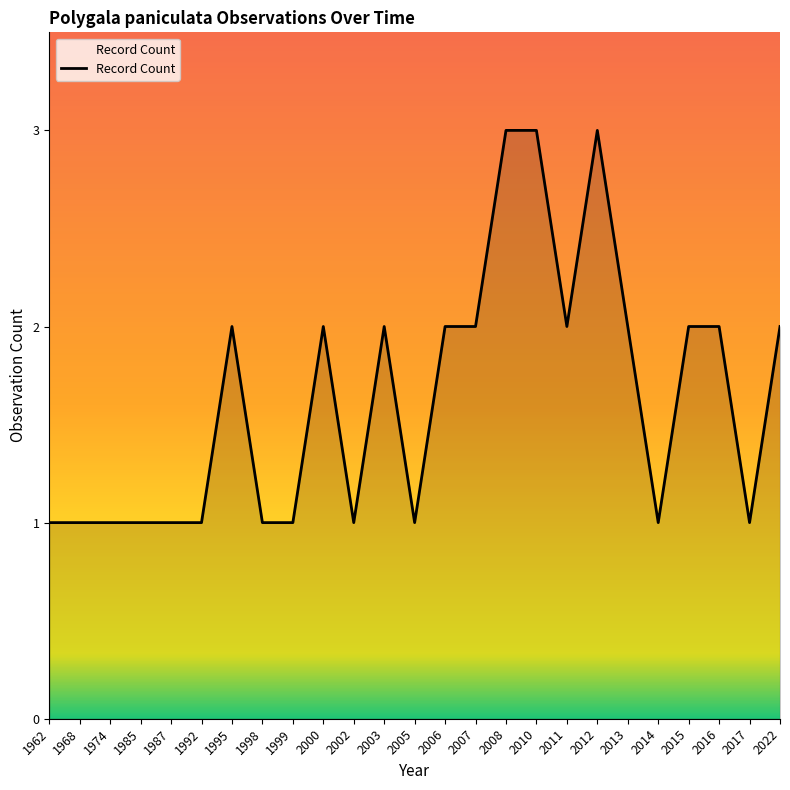

What value does the data have at 1995?

2